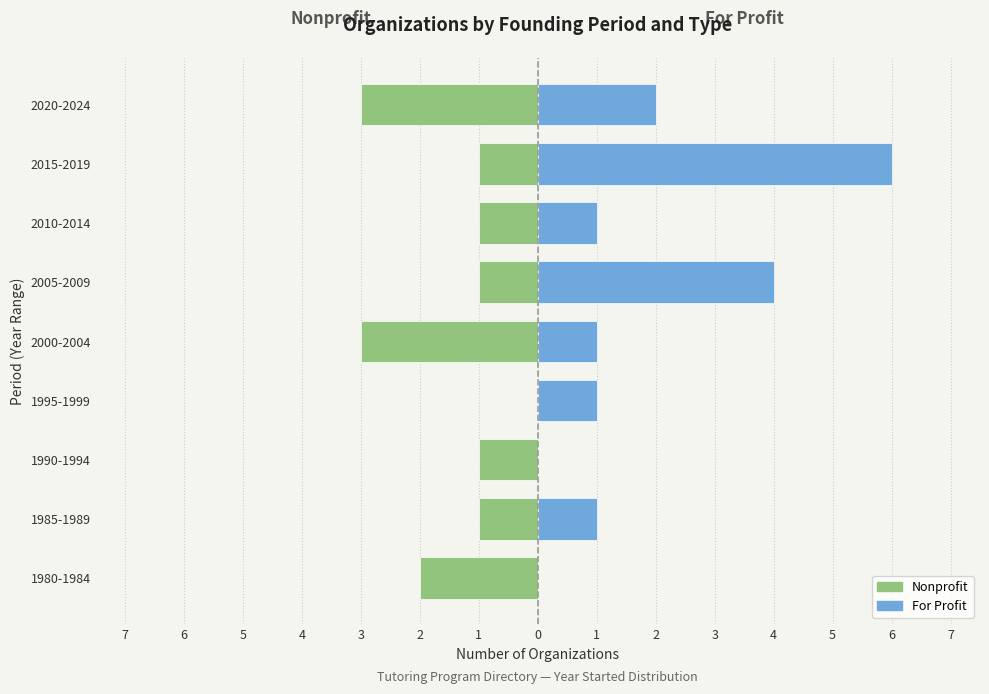

Reading left to right, list all the values displayed in this chart.

Nonprofit: -2	-1	-1	0	-3	-1	-1	-1	-3
For Profit: 0	1	0	1	1	4	1	6	2